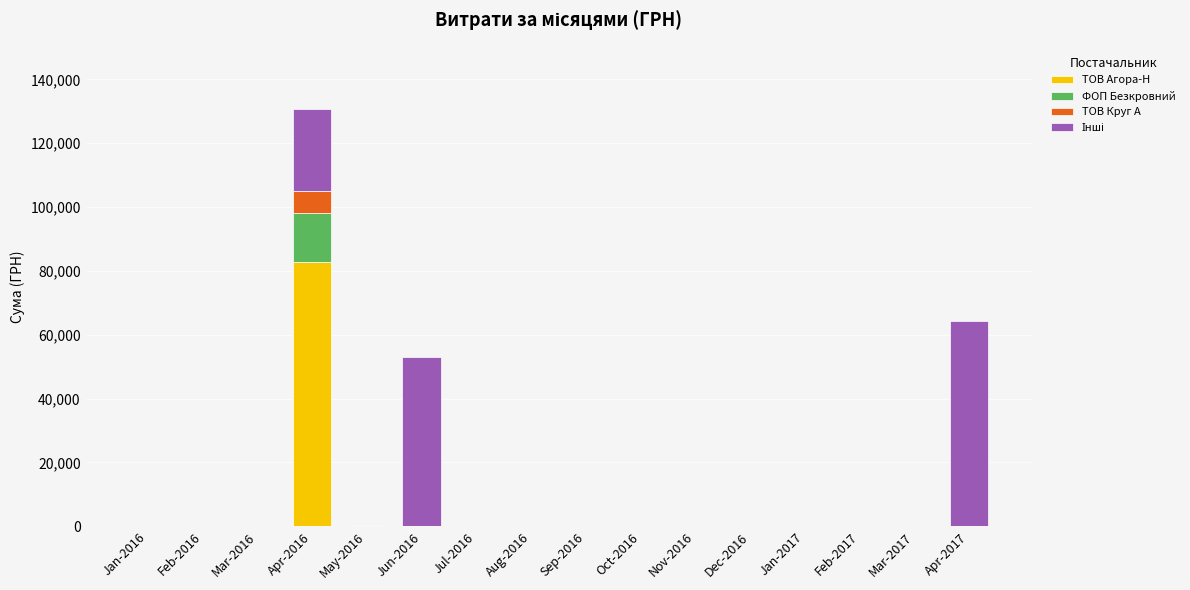

Are the bars grouped side by side (vs. stacked)?

No